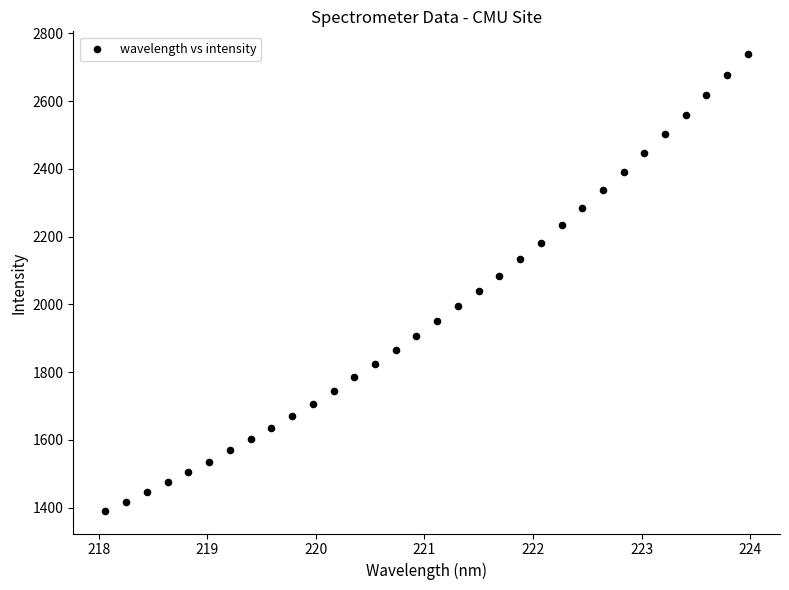

What is the range of X values (max minus min)?

5.9